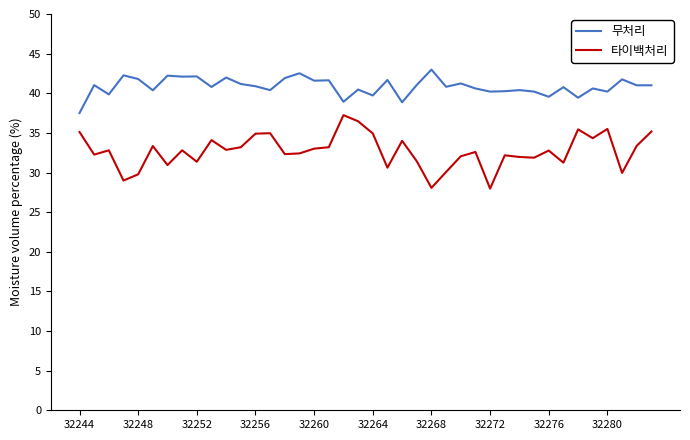

What is the difference between the maximum and minimum values in the 무처리 series?

5.5